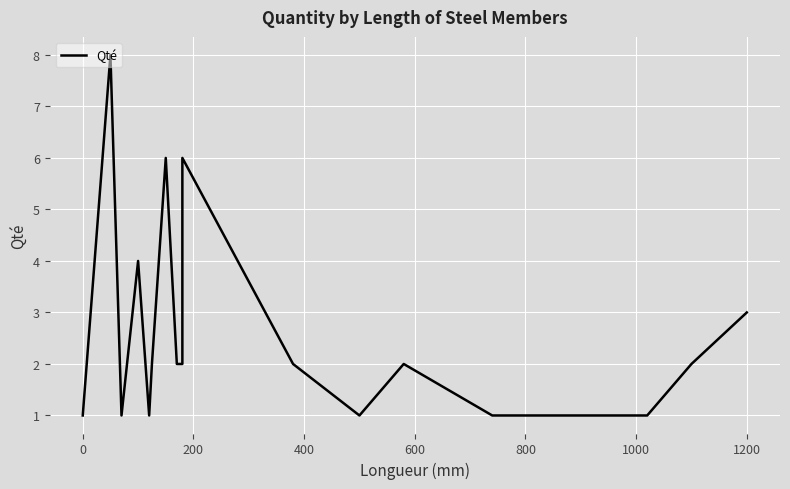

What is the maximum value shown in the chart?

8